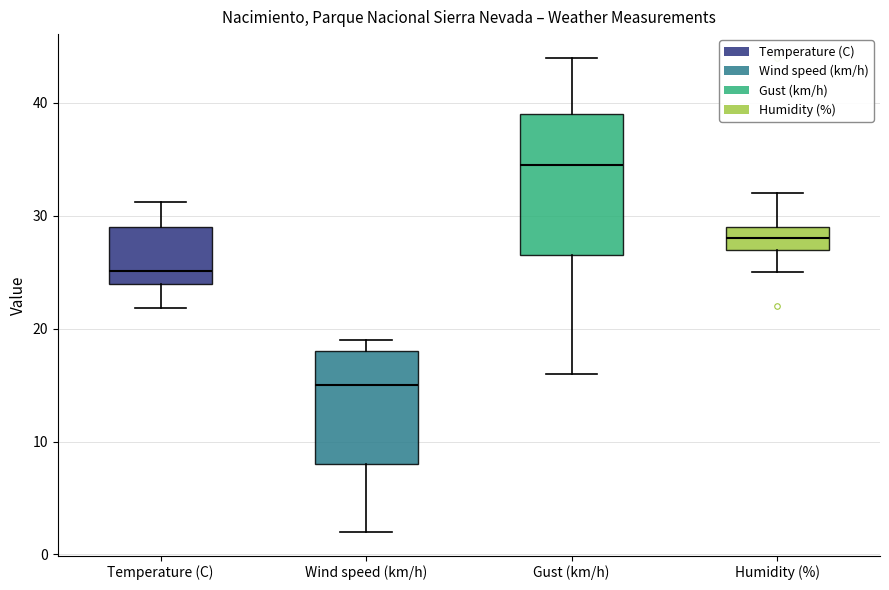

Reading left to right, read every box against the y-axis: the position of its median line, the range the box covers, and the ends of its whiskers. The values are not printed on the chart, so give them approximately, as read against the axis.

Temperature (C): median 25, box 24 to 29, whiskers 22 to 31
Wind speed (km/h): median 15, box 8 to 18, whiskers 2 to 19
Gust (km/h): median 35, box 27 to 39, whiskers 16 to 44
Humidity (%): median 28, box 27 to 29, whiskers 25 to 32